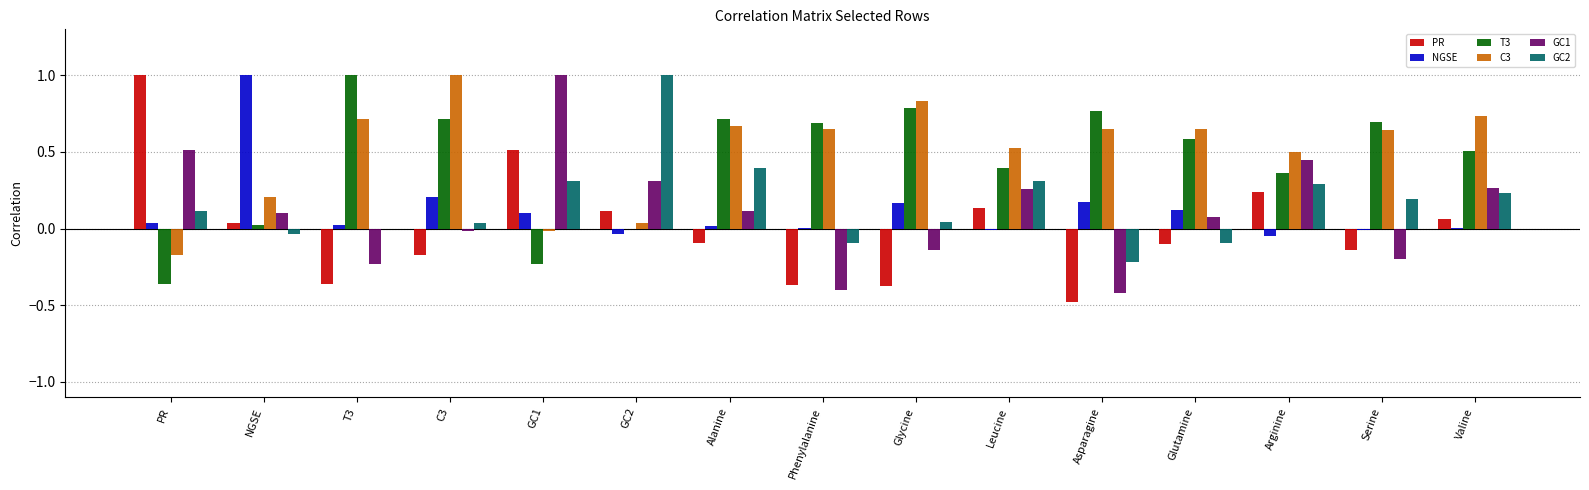

True or false: C3 has a value of 1.3 at Glycine.

False